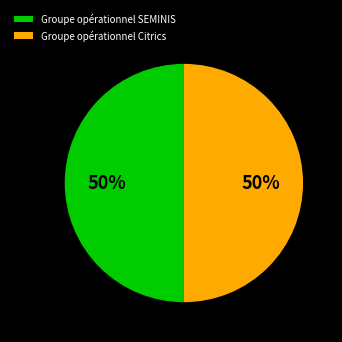

True or false: Groupe opérationnel SEMINIS accounts for 35% of the total.

False